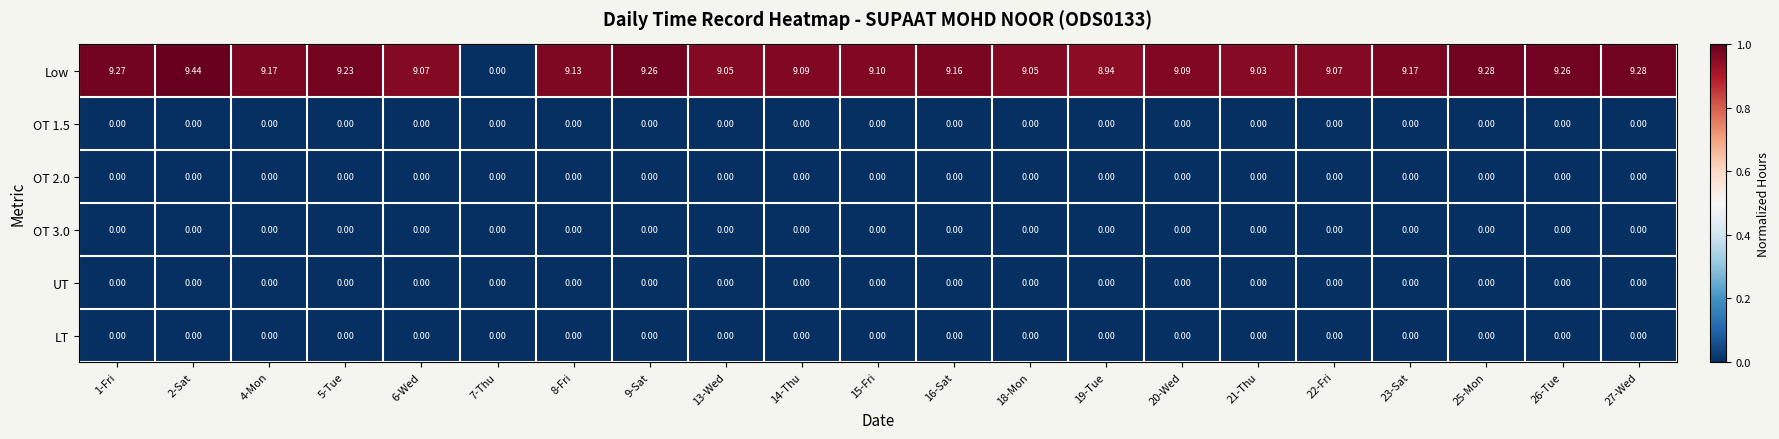

Which series has the largest range (max minus min)?

Low